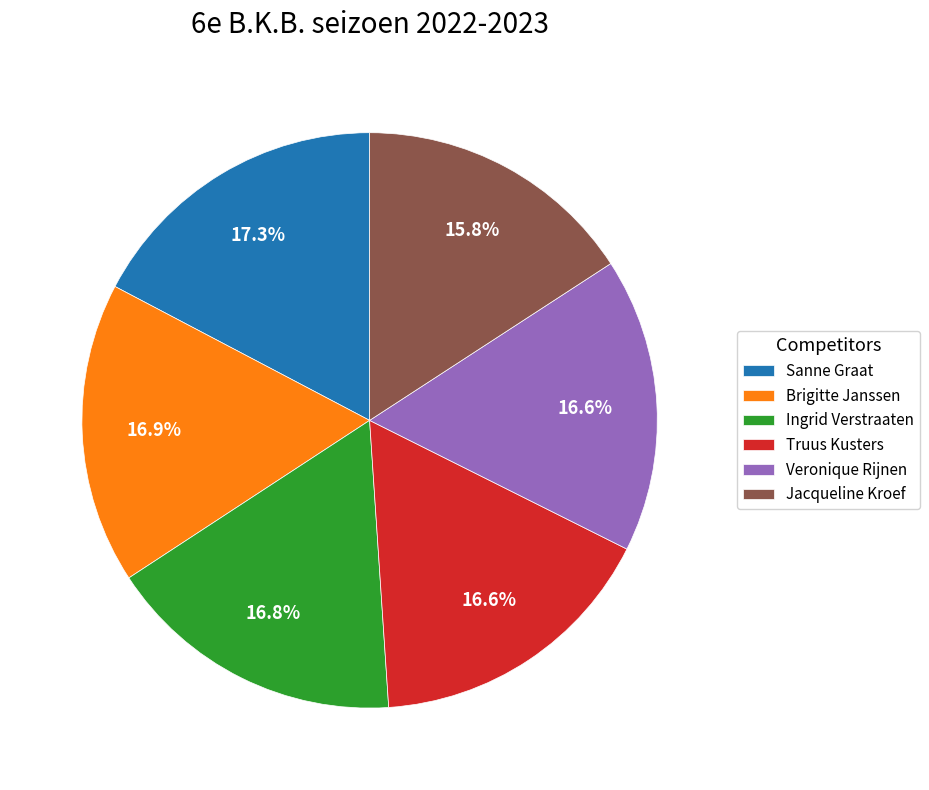

Count the number of slices in the pie.

6